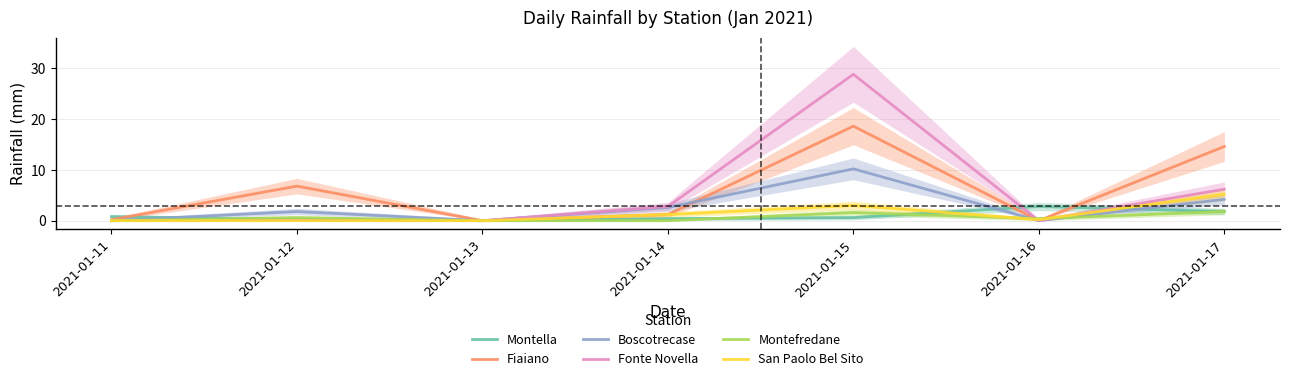

Does the chart display data point markers on the line(s)?

No